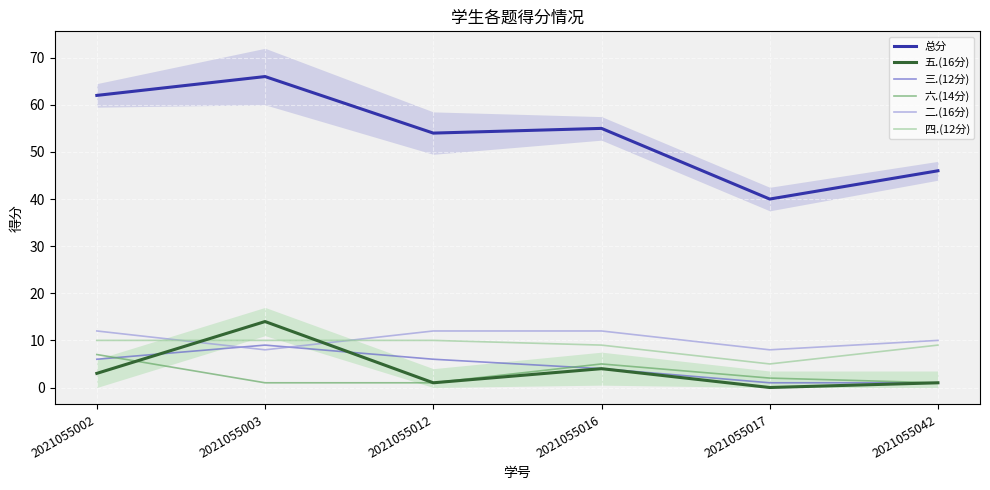

Reading left to right, list all the values displayed in this chart.

总分: 62	66	54	55	40	46
五.(16分): 3	14	1	4	0	1
三.(12分): 6	9	6	4	1	1
六.(14分): 7	1	1	5	2	1
二.(16分): 12	8	12	12	8	10
四.(12分): 10	10	10	9	5	9